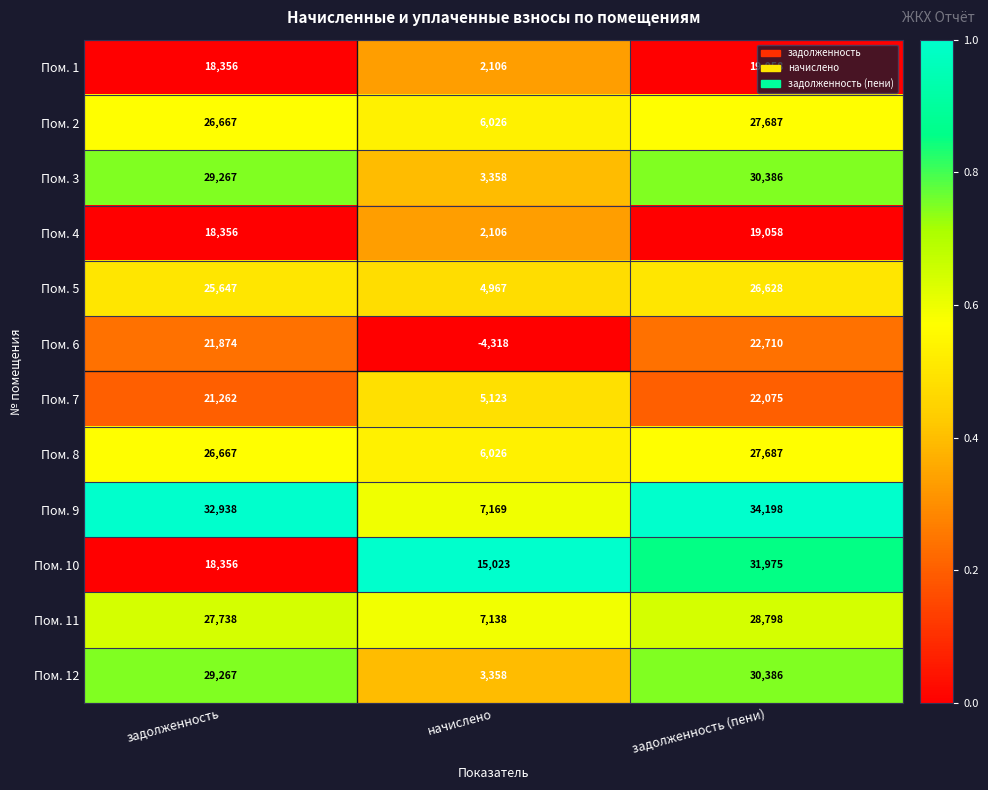

At which label is Пом. 3 closest to 16872?

задолженность